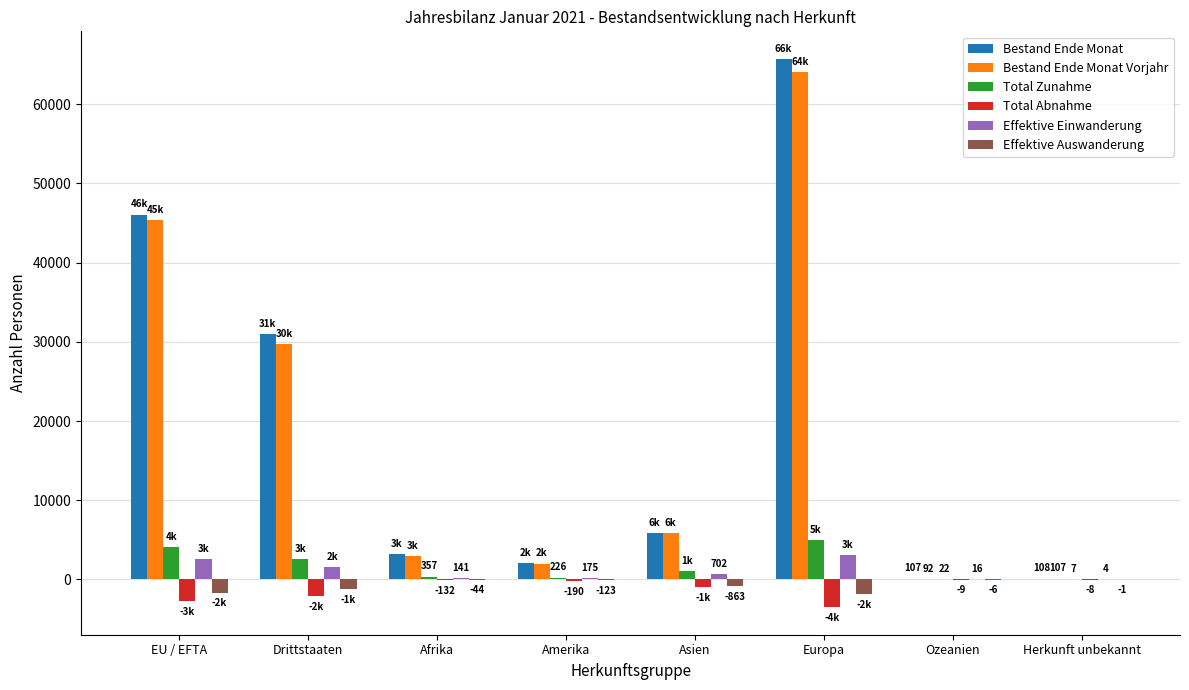

What are all the series names shown in the legend?

Bestand Ende Monat, Bestand Ende Monat Vorjahr, Total Zunahme, Total Abnahme, Effektive Einwanderung, Effektive Auswanderung